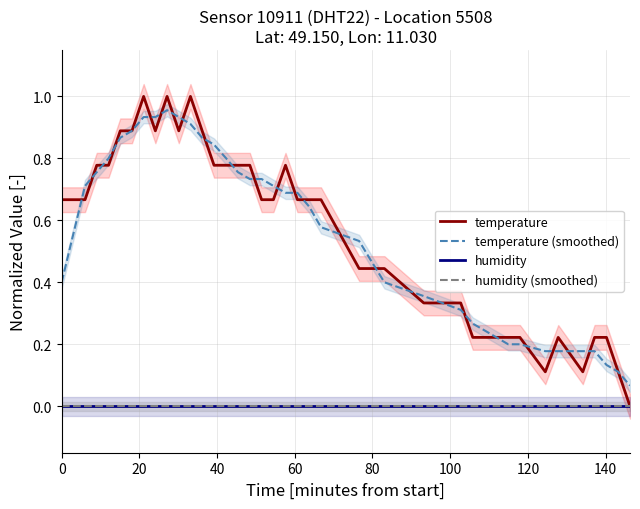

Reading left to right, extract all data points from this chart.

temperature: 0.7	0.7	0.7	0.8	0.8	0.9	0.9	1.0	0.9	1.0	0.9	1.0	0.9	0.8	0.8	0.8	0.8	0.7	0.7	0.8	0.7	0.7	0.7	0.4	0.4	0.4	0.3	0.3	0.2	0.2	0.2	0.2	0.2	0.1	0.2	0.1	0.2	0.2	0.1	0.0
temperature (smoothed): 0.4	0.6	0.7	0.8	0.8	0.9	0.9	0.9	0.9	1.0	0.9	0.9	0.9	0.8	0.8	0.8	0.7	0.7	0.7	0.7	0.7	0.6	0.6	0.5	0.5	0.4	0.4	0.3	0.3	0.2	0.2	0.2	0.2	0.2	0.2	0.2	0.2	0.1	0.1	0.1
humidity: 0.0	0.0	0.0	0.0	0.0	0.0	0.0	0.0	0.0	0.0	0.0	0.0	0.0	0.0	0.0	0.0	0.0	0.0	0.0	0.0	0.0	0.0	0.0	0.0	0.0	0.0	0.0	0.0	0.0	0.0	0.0	0.0	0.0	0.0	0.0	0.0	0.0	0.0	0.0	0.0
humidity (smoothed): 0.0	0.0	0.0	0.0	0.0	0.0	0.0	0.0	0.0	0.0	0.0	0.0	0.0	0.0	0.0	0.0	0.0	0.0	0.0	0.0	0.0	0.0	0.0	0.0	0.0	0.0	0.0	0.0	0.0	0.0	0.0	0.0	0.0	0.0	0.0	0.0	0.0	0.0	0.0	0.0